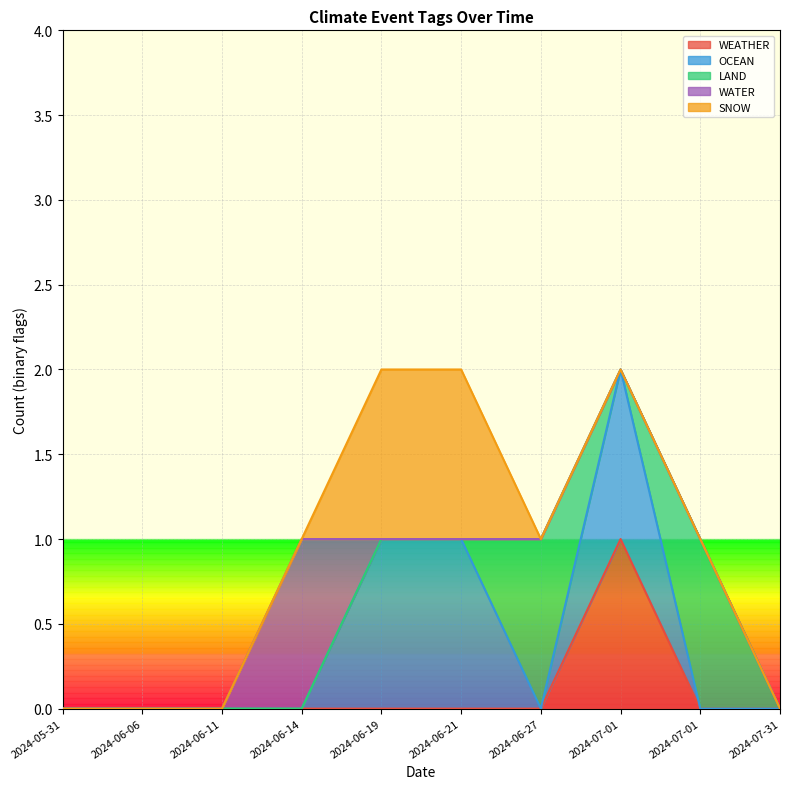

Which series has the widest spread of values?

WEATHER